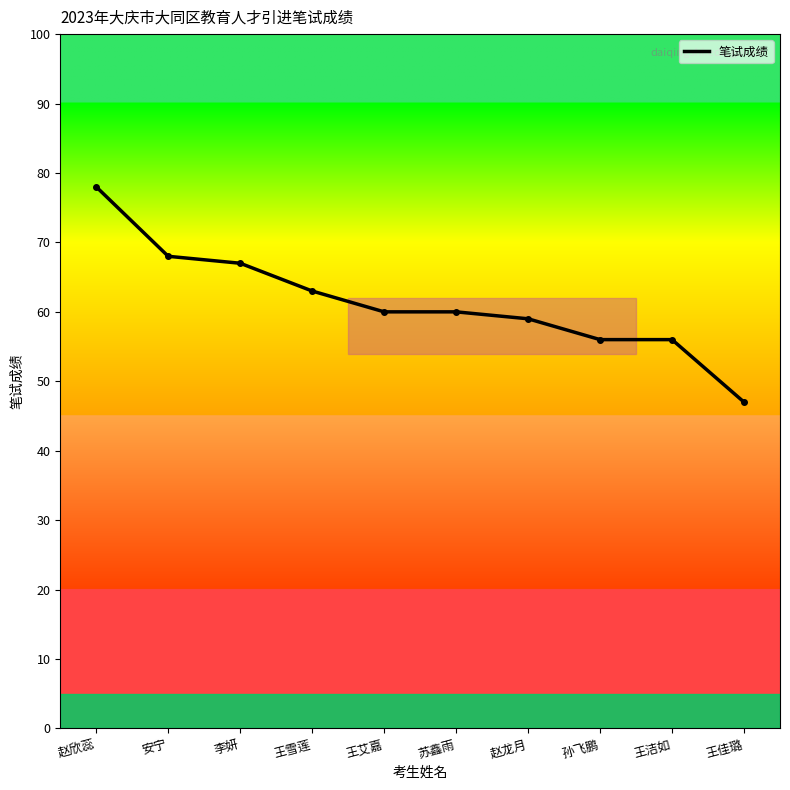

What is the greatest value displayed?

78